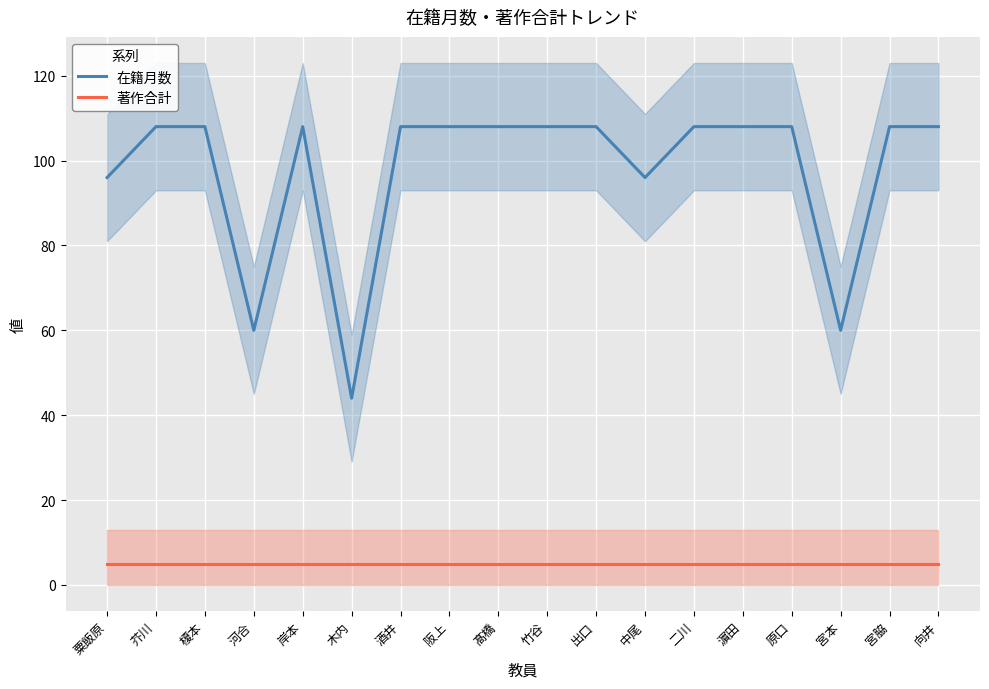

Which category has the lowest value in the 在籍月数 series?

木内